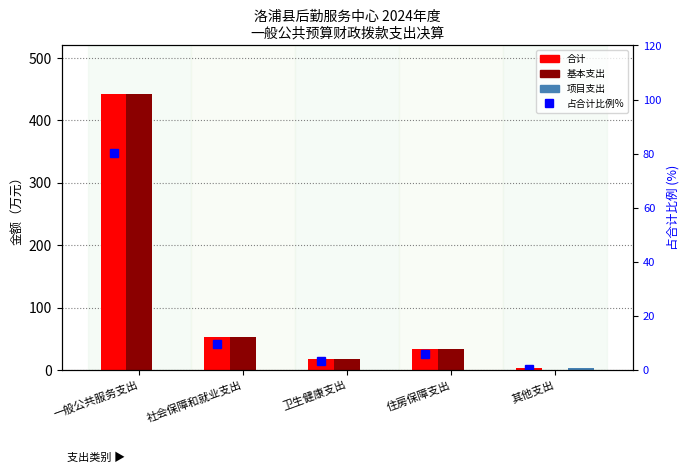

The value of 占合计比例% at 住房保障支出 is 6.1. True or false?

True